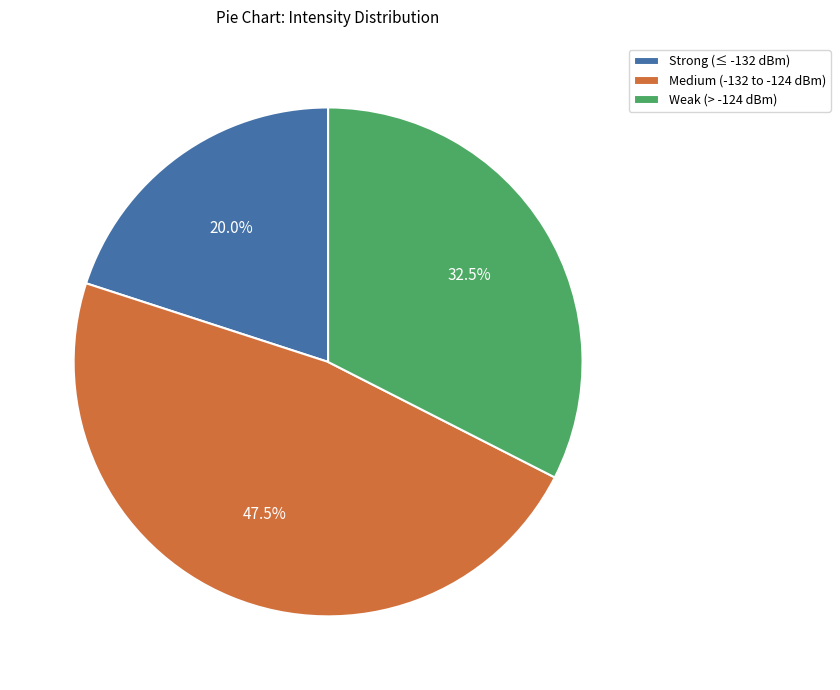

What percentage is NOT represented by Weak (> -124 dBm)?

67.5%